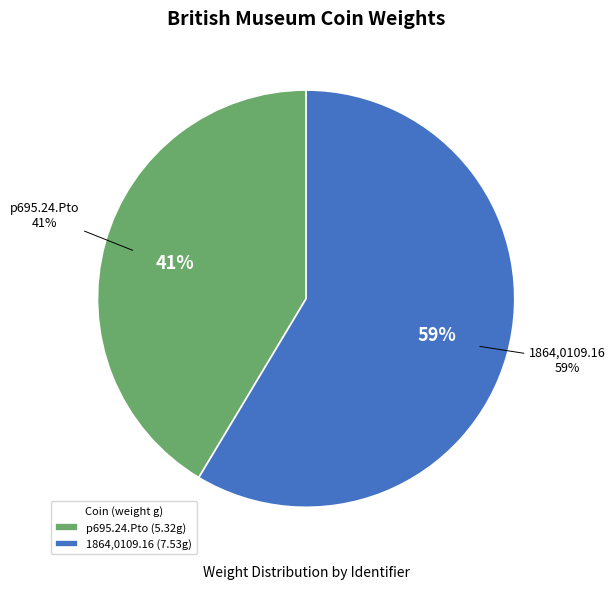

Which category accounts for the majority?

1864,0109.16